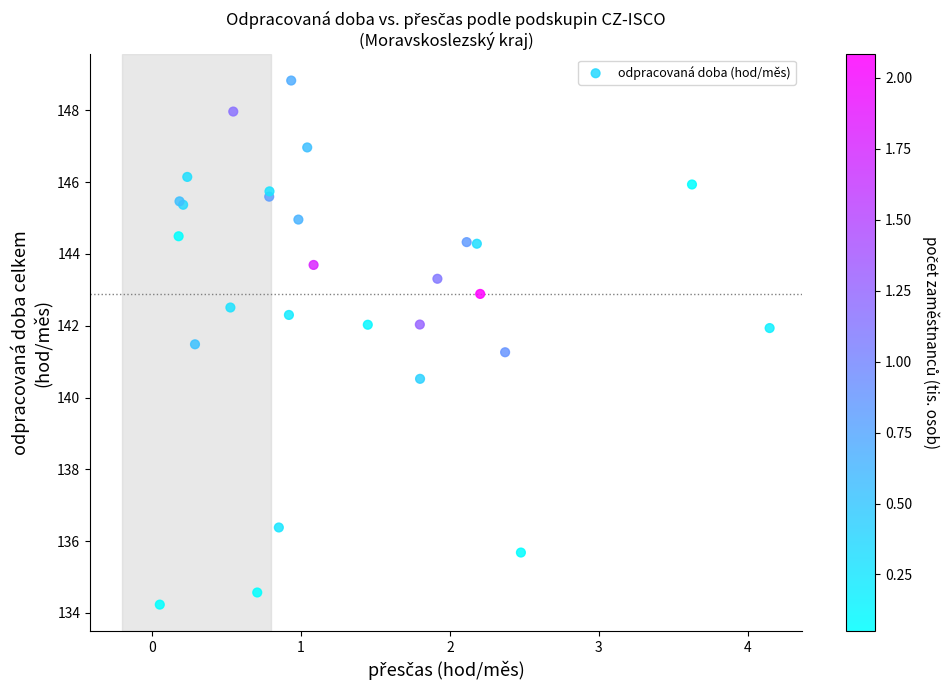

What Y value in the scatter plot is closest to 141?

141.3